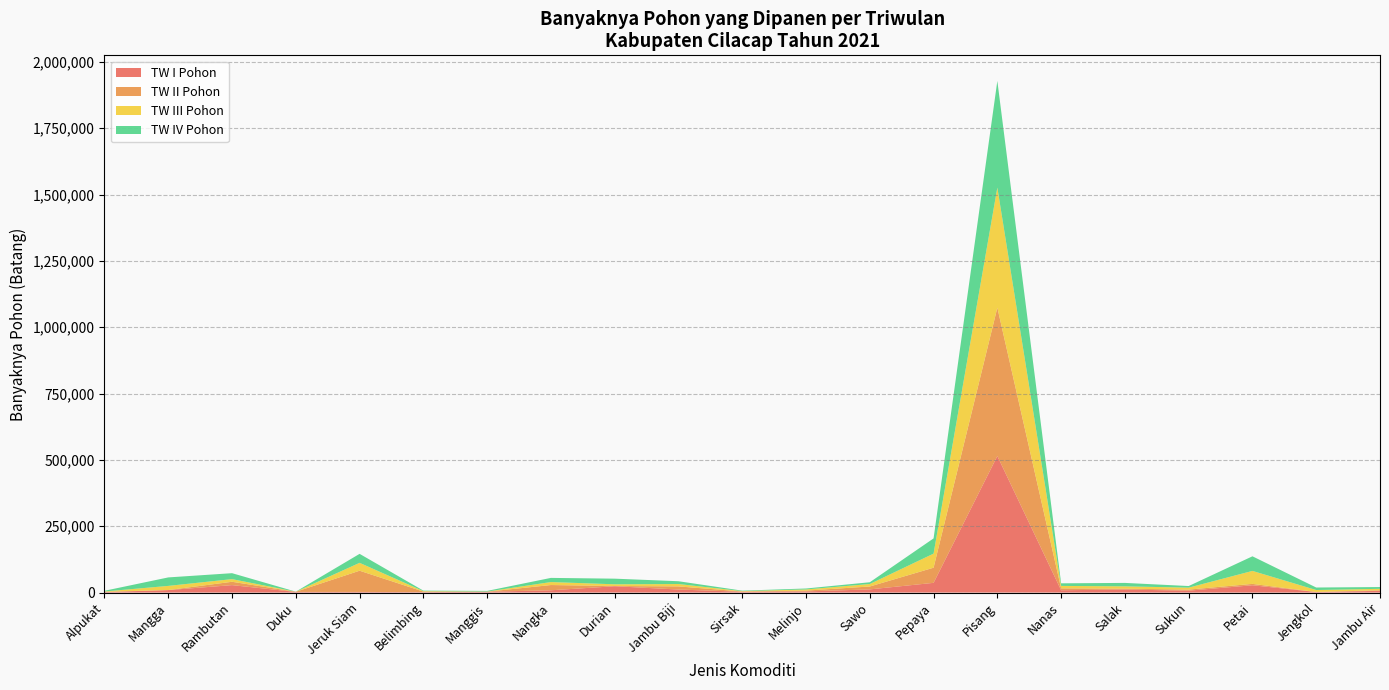

Reading left to right, transcribe all the data shown in this chart.

TW I Pohon: 2001.0	9304.0	28054.0	2403.0	2414.0	1704.0	3163.0	8644.0	23866.0	11456.0	3020.0	4300.0	11990.0	36658.0	514647.0	8757.0	11440.0	7143.0	27570.0	2184.0	6500.0
TW II Pohon: 798.0	283.0	12613.6	607.0	79967.0	2005.0	189.0	19747.0	873.0	11751.0	1060.0	3146.0	10880.0	57073.0	559219.0	7048.0	3251.0	4032.0	5195.0	112.0	2235.0
TW III Pohon: 1248.0	15579.0	9996.0	196.0	29690.0	1720.0	471.0	11259.0	6439.0	8987.0	1366.0	4355.0	9375.0	53111.0	452581.0	9283.0	8771.0	7377.0	48866.0	7329.0	5369.0
TW IV Pohon: 2701.0	31947.0	22414.0	258.0	33857.0	1914.0	2500.0	15654.0	21221.0	10518.0	1769.0	3546.0	6649.0	57310.0	401950.0	9754.0	12954.0	6068.0	55061.0	9404.0	6726.0